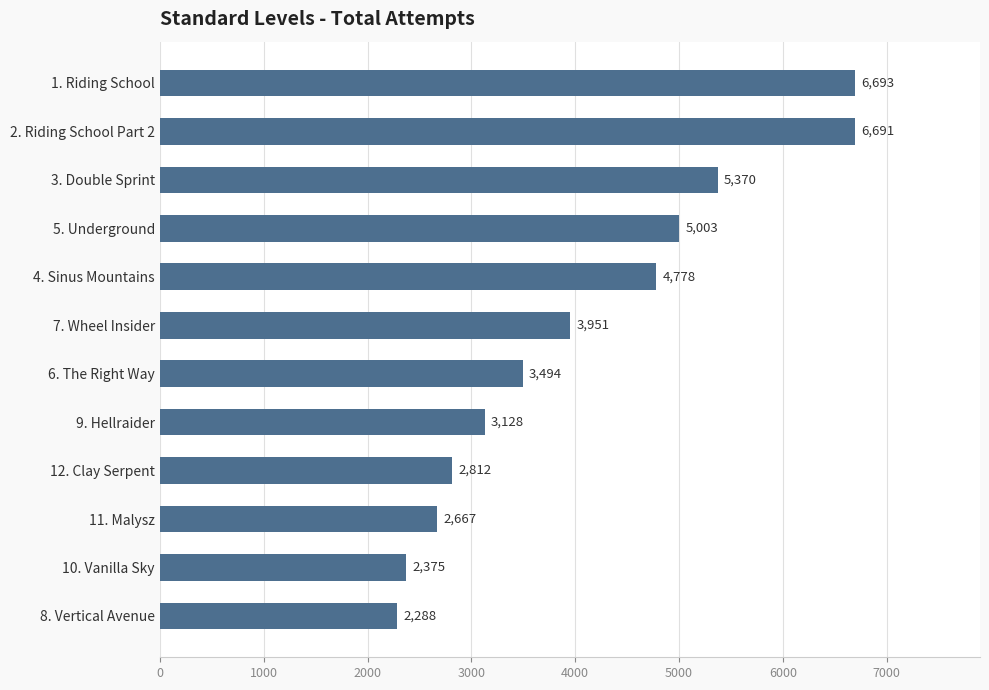

What is the average value?

4104